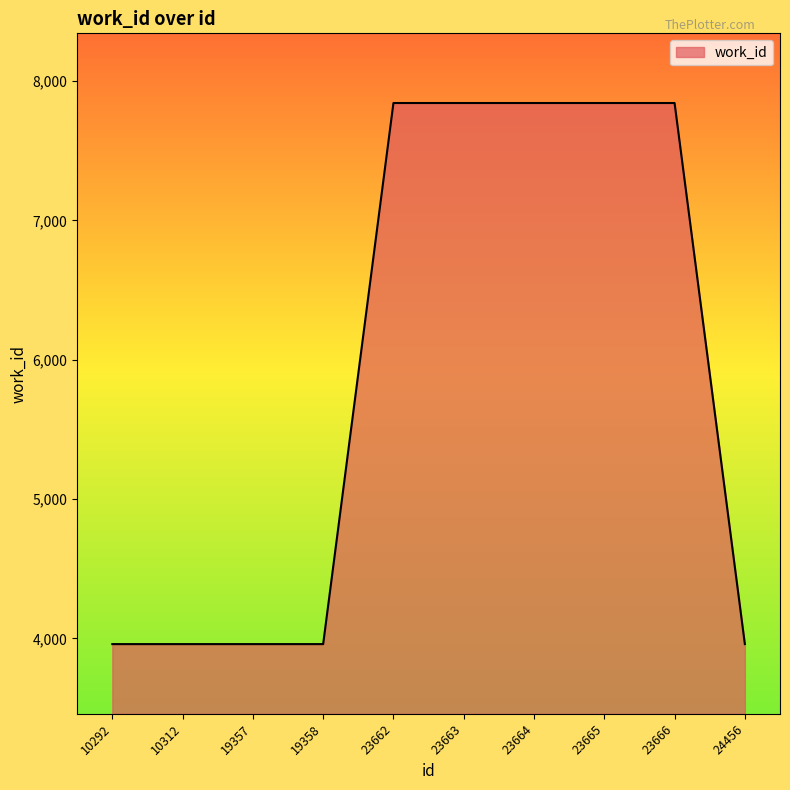

The chart shows a value of 1997 at 23663. True or false?

False